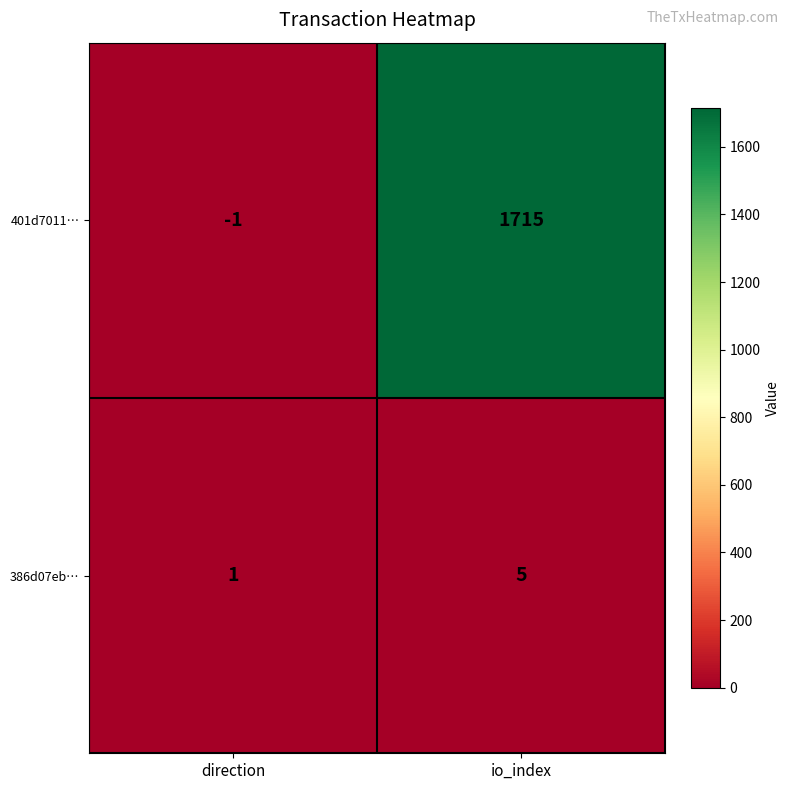

Reading right to left, list all the values displayed in this chart.

401d7011…: 1715	-1
386d07eb…: 5	1